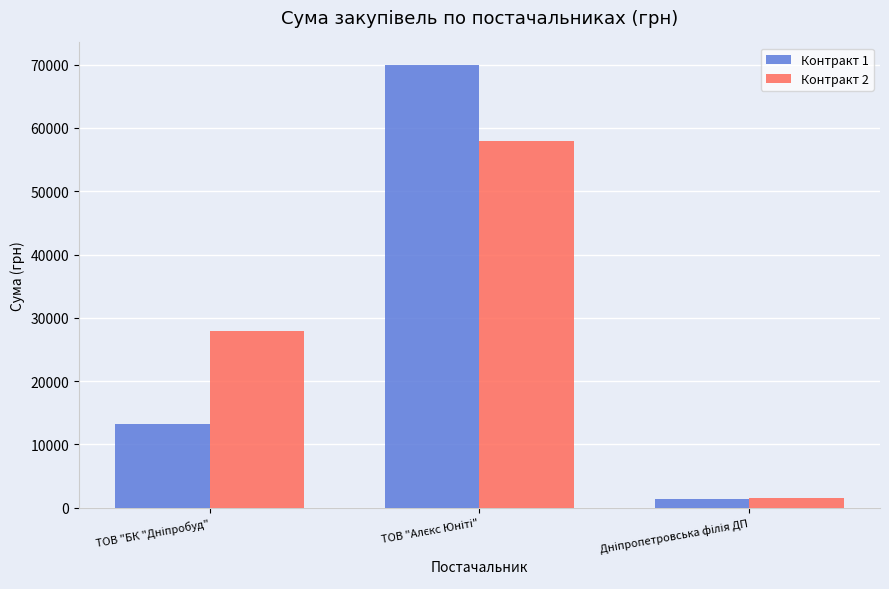

Which series has the widest spread of values?

Контракт 1